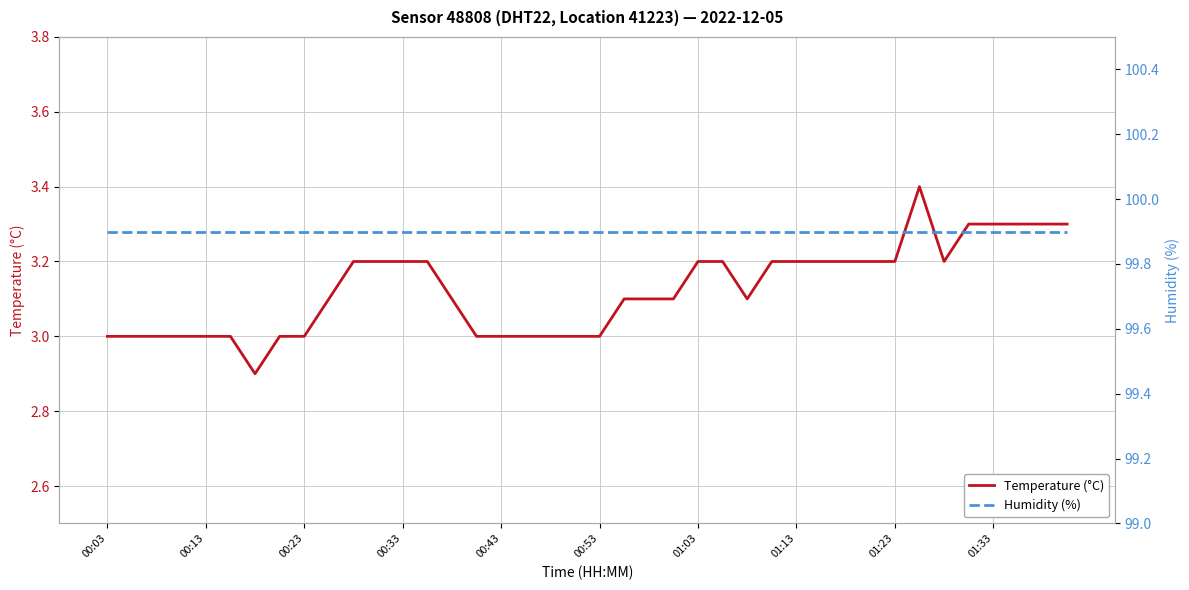

True or false: Temperature (°C) has a value of 1.1 at 00:53.

False